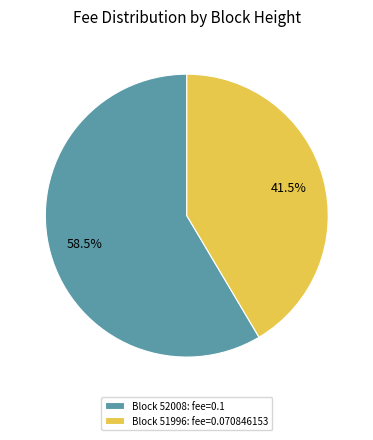

To the nearest percent, what is the average slice percentage?

50%